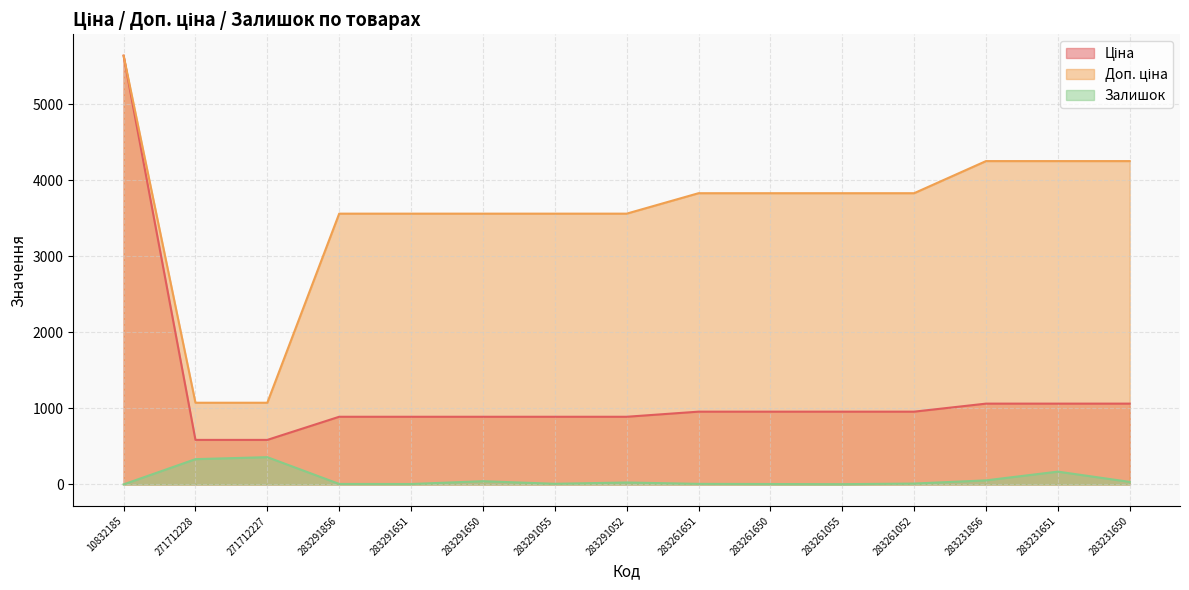

How many lines are shown in the chart?

3